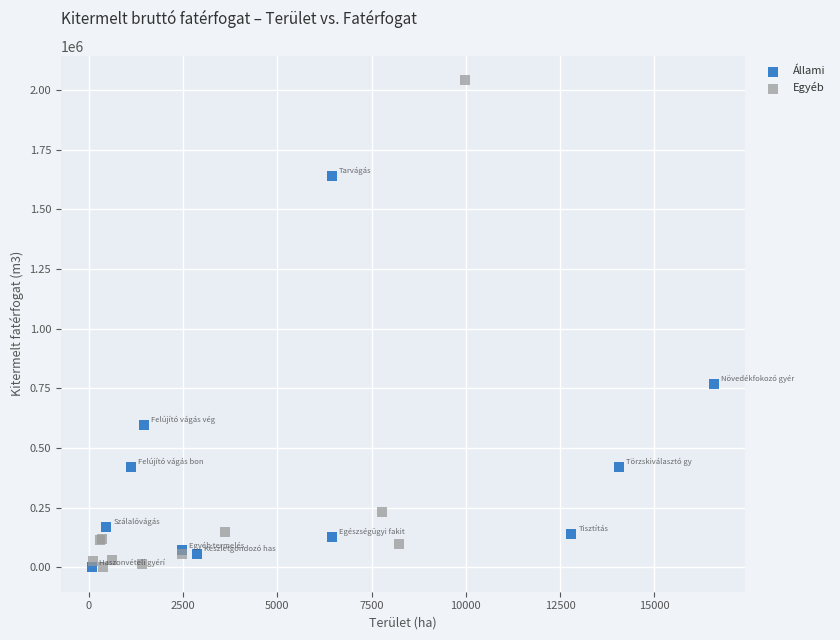

Which series contains the highest Y value?

Egyéb